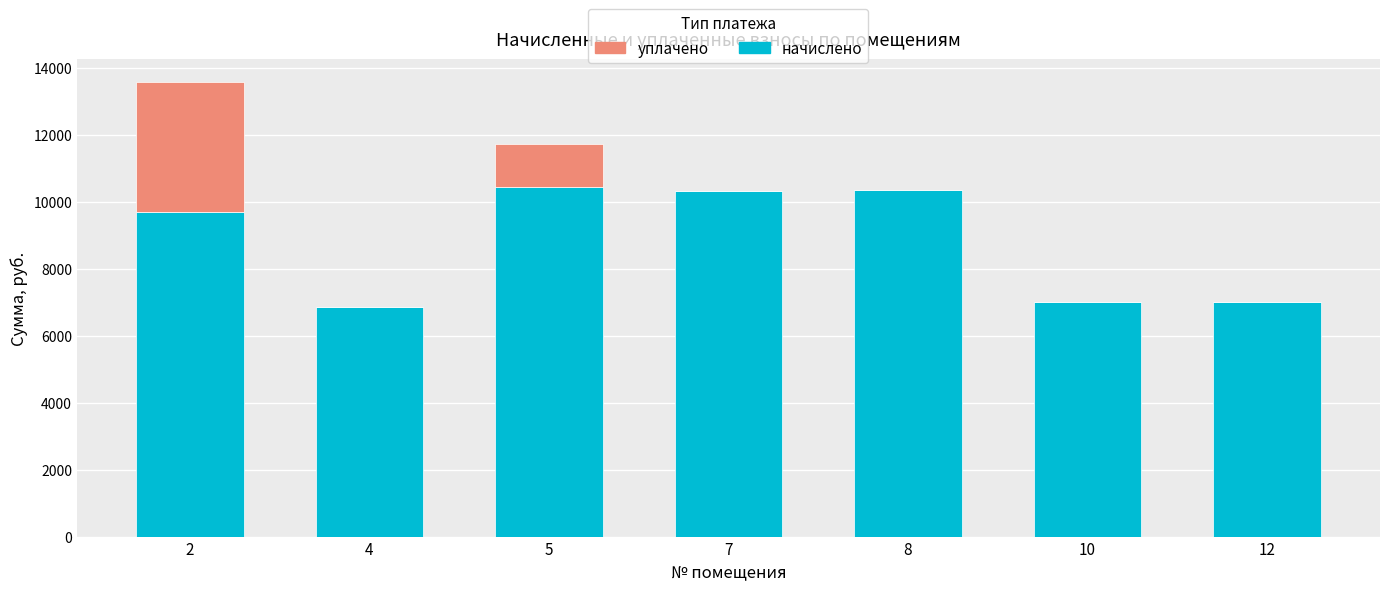

What is the total value across all series at 4?

6855.8